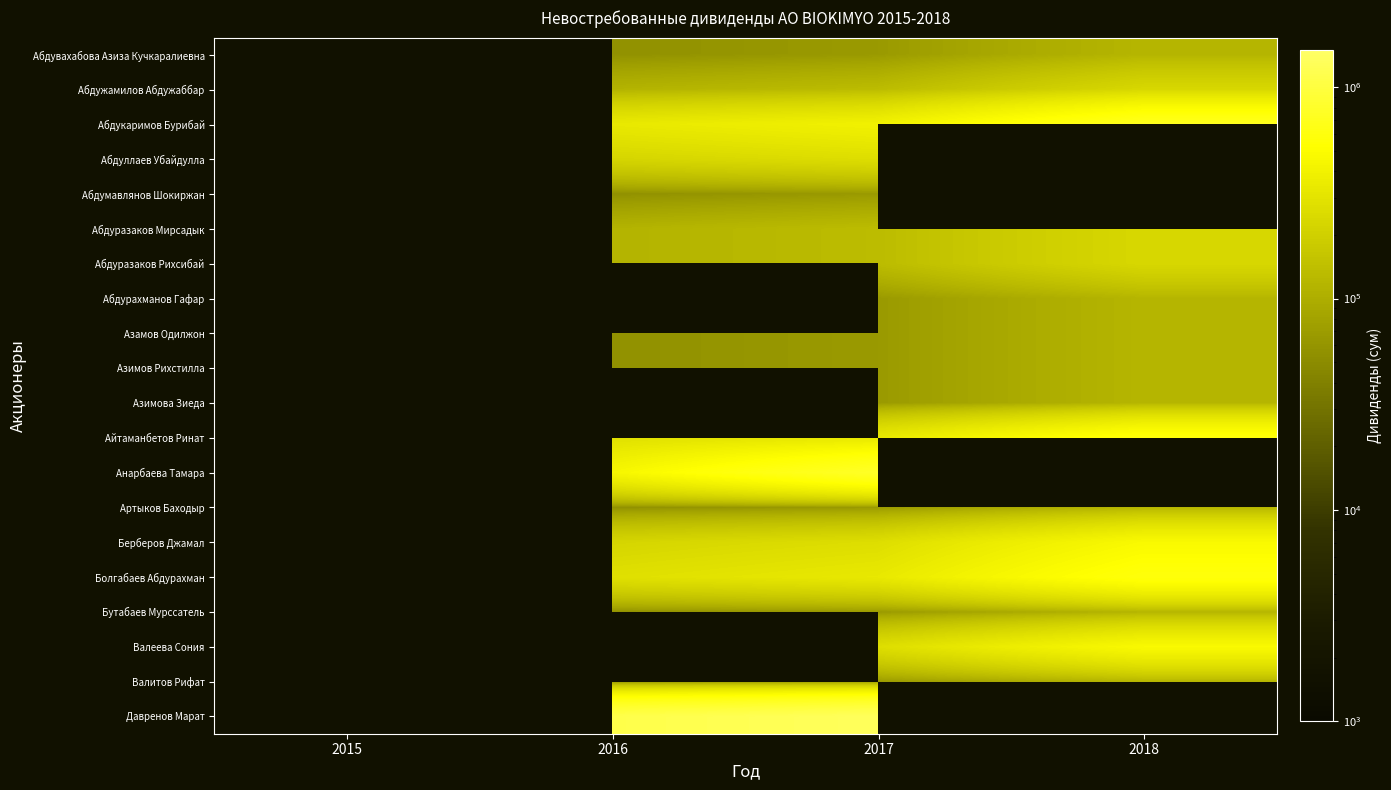

What is the spread (max minus min) of values at 2017?

1265400.0